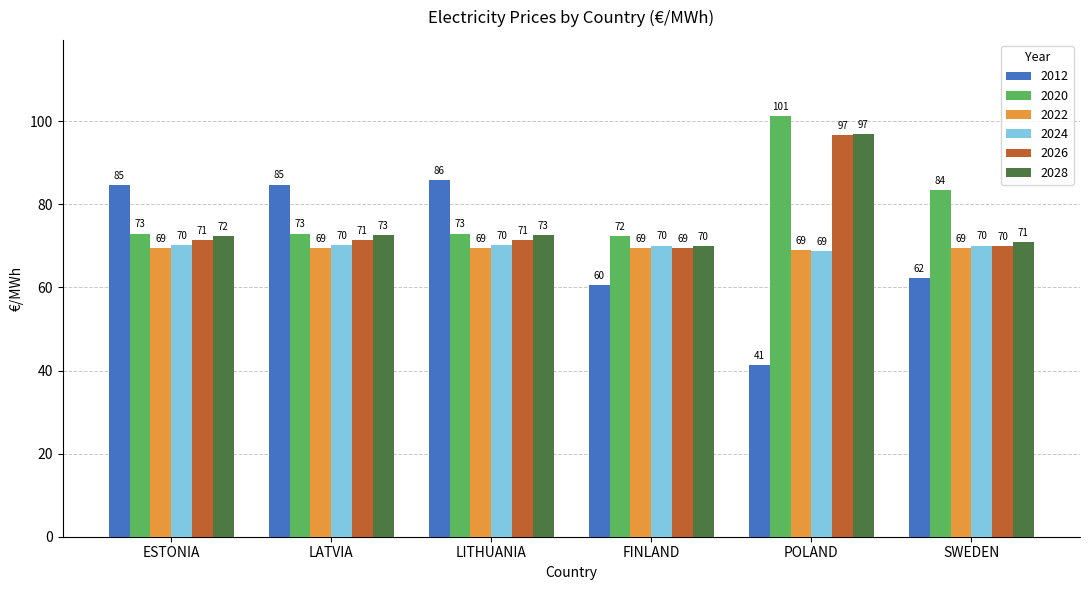

Is it true that 2024 equals 123.6 at LATVIA?

False